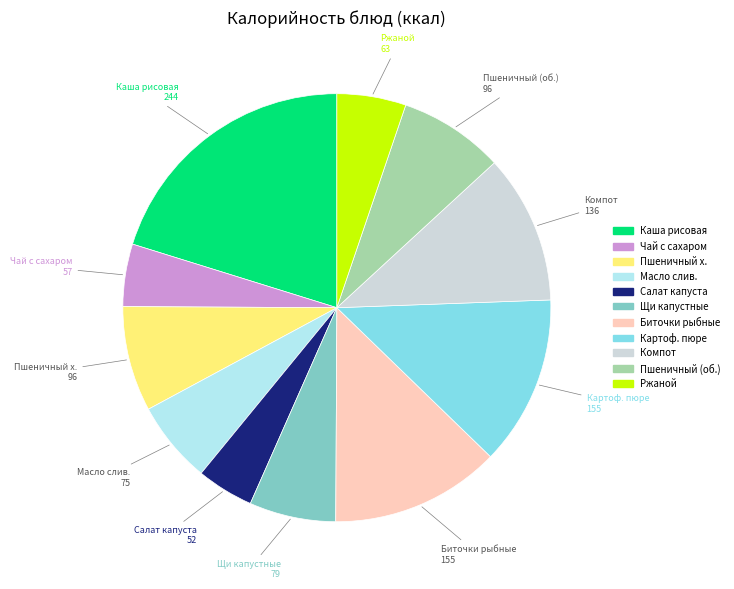

Do Компот and Пшеничный (об.) together represent more than half of the pie?

No